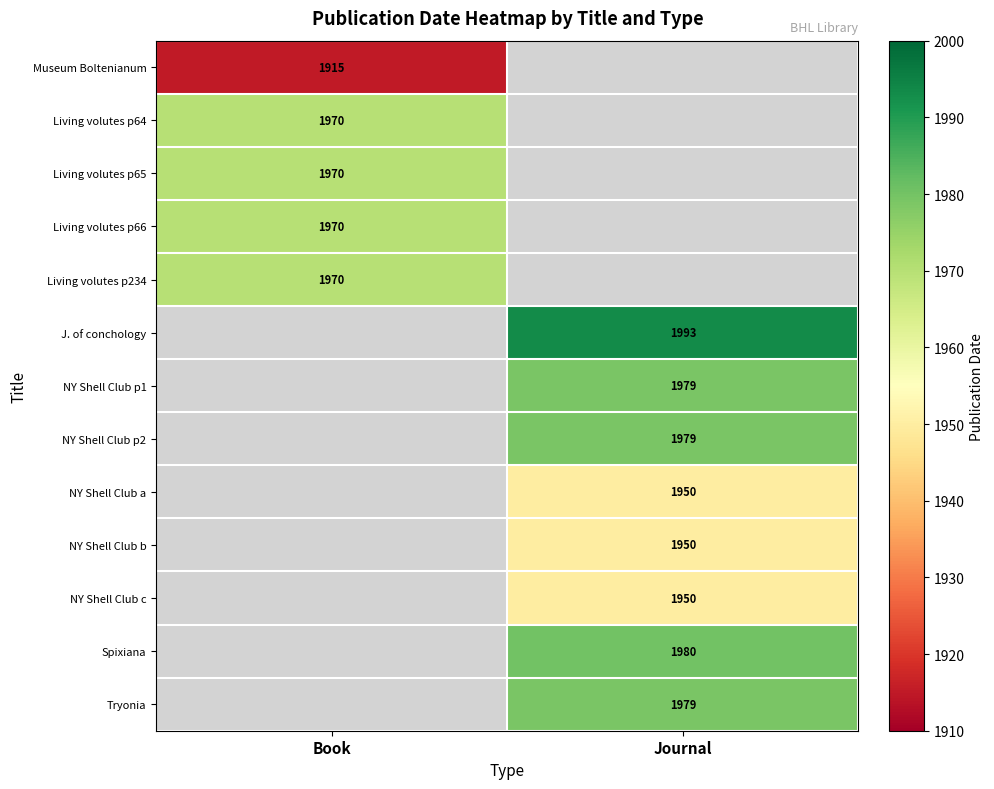

What is the difference between the highest and lowest values at Book?

55.0